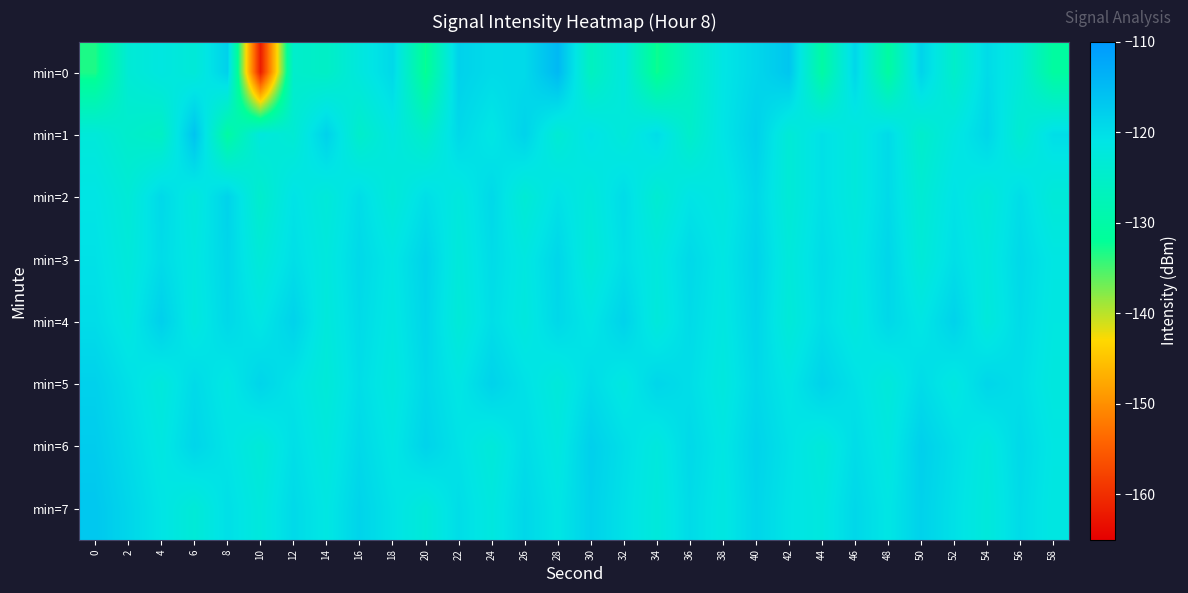

Which series has the largest total across all categories?

min=6